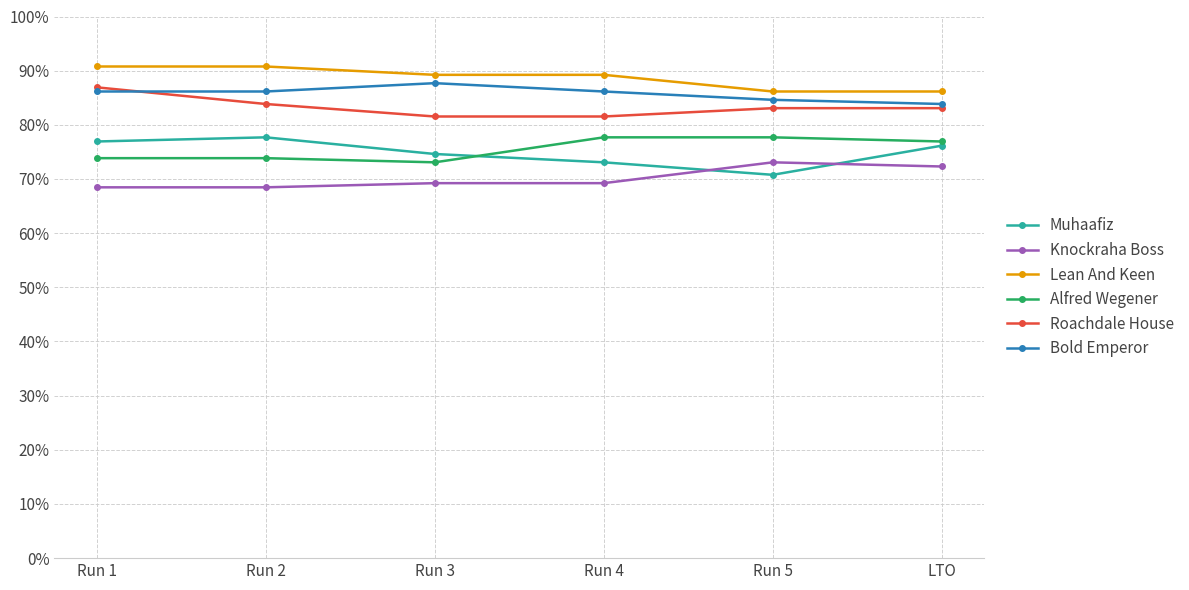

True or false: Alfred Wegener and Lean And Keen intersect in this chart.

False